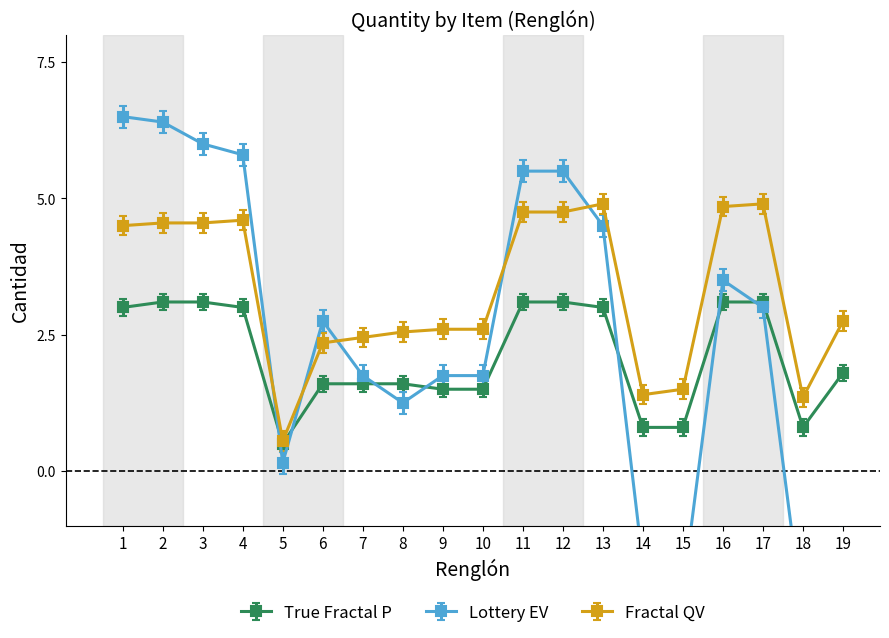

True or false: Lottery EV and Fractal QV intersect in this chart.

False